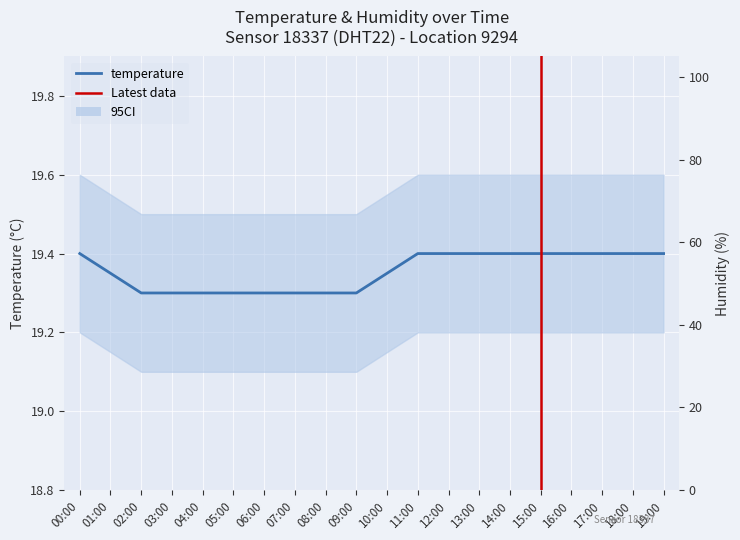

What is the label of the 7th point from the right?

13:00